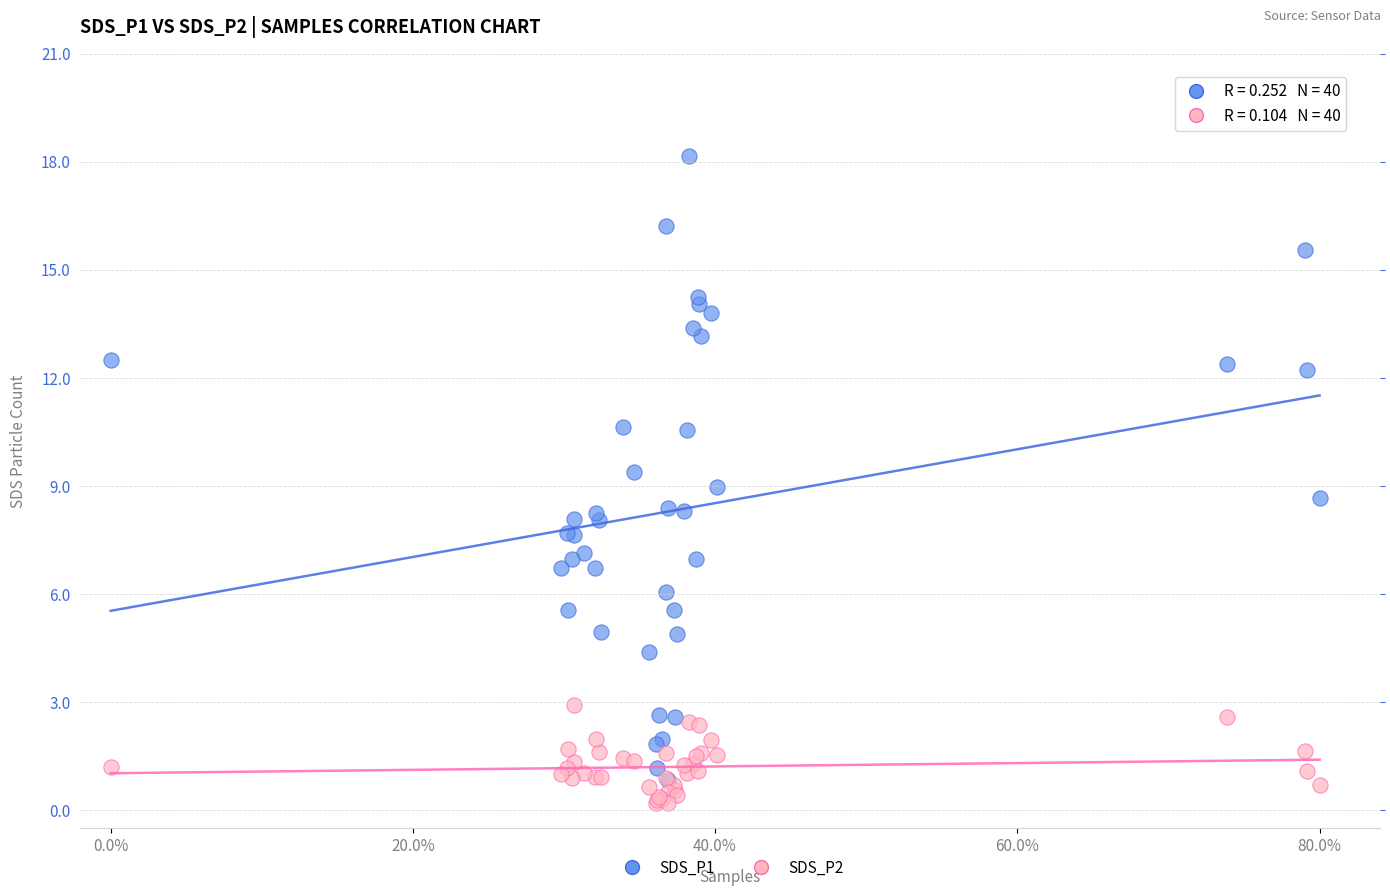

What are all the series names shown in the legend?

SDS_P1, SDS_P2